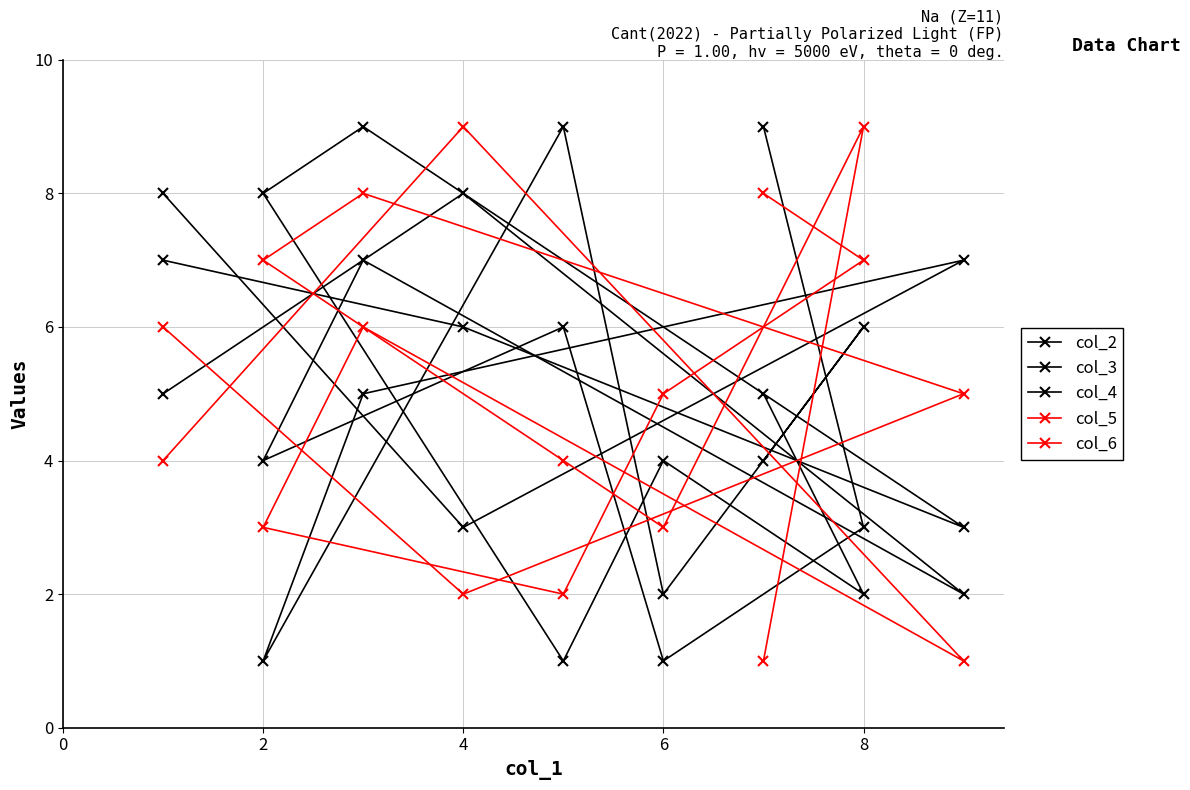

How many lines are shown in the chart?

5